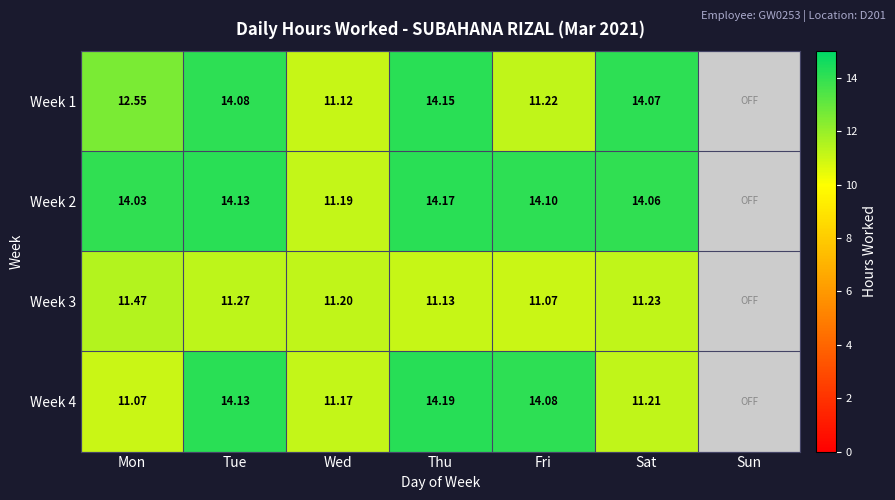

Is it true that Week 2 equals 4.5 at Sat?

False